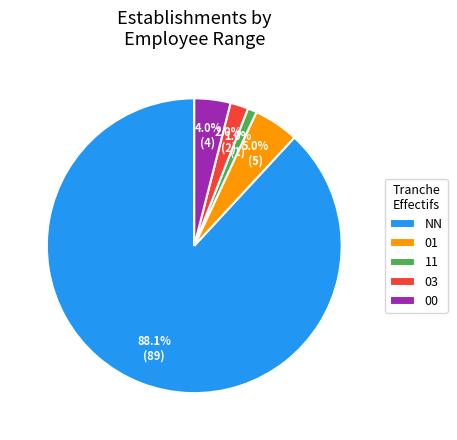

To the nearest percent, what is the difference between the NN and 03 slice percentages?

86%